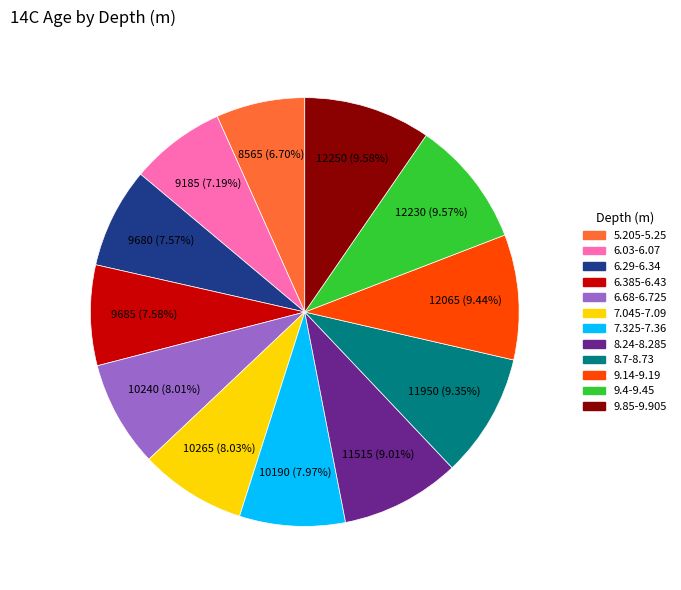

What is the total percentage of 9.14-9.19 and 7.045-7.09?

17.5%